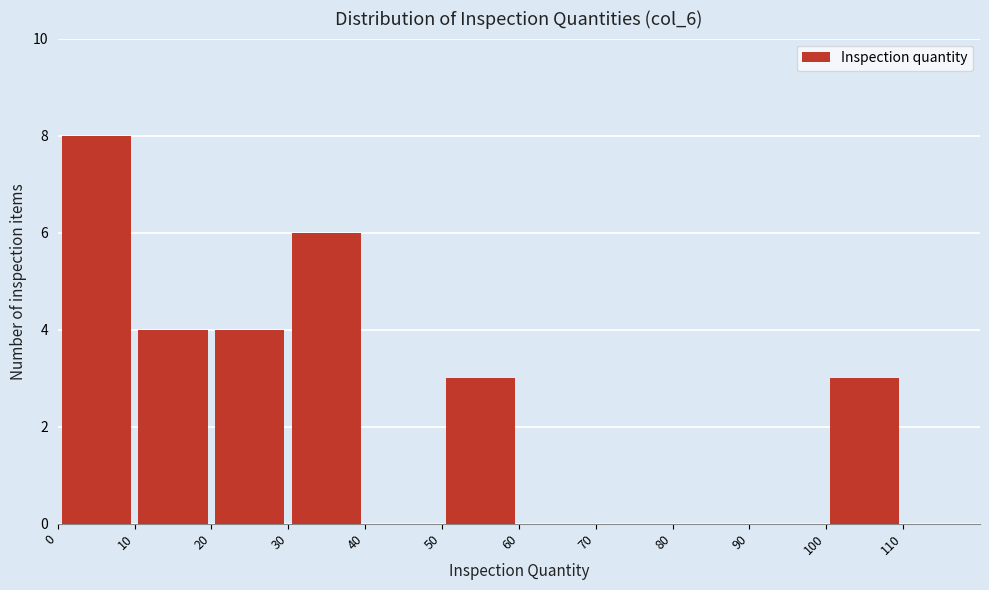

How tall is the bar that spans 20 to 30 on the x-axis? The values are not printed on the chart, so give them approximately, as read against the axis.

4